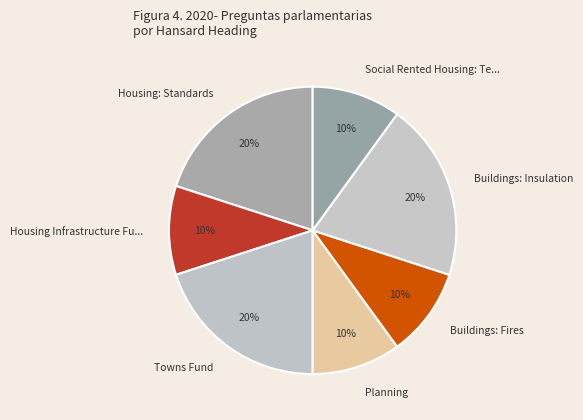

To the nearest percent, what is the average slice percentage?

14%